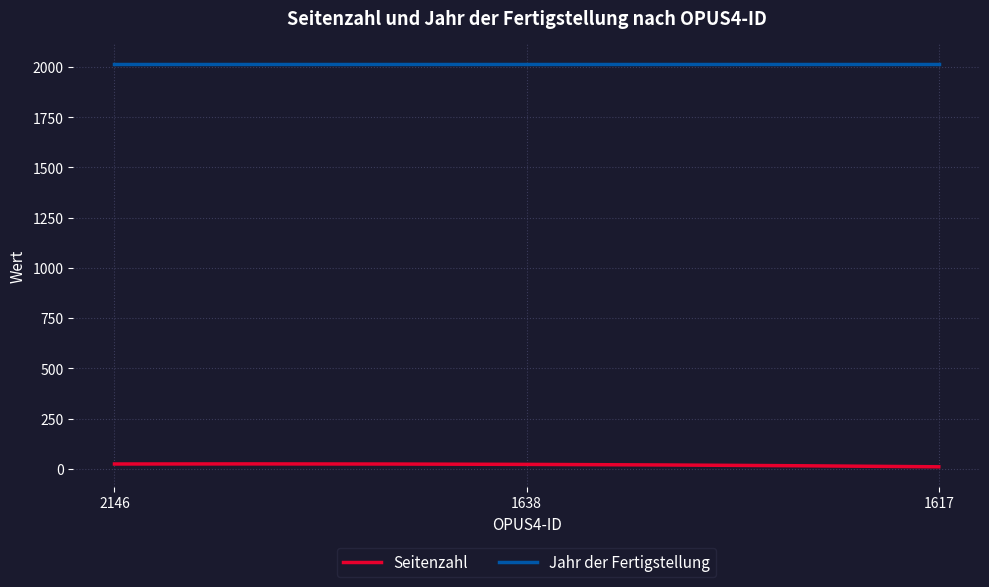

List the series in order of their overall mean, lowest first.

Seitenzahl, Jahr der Fertigstellung